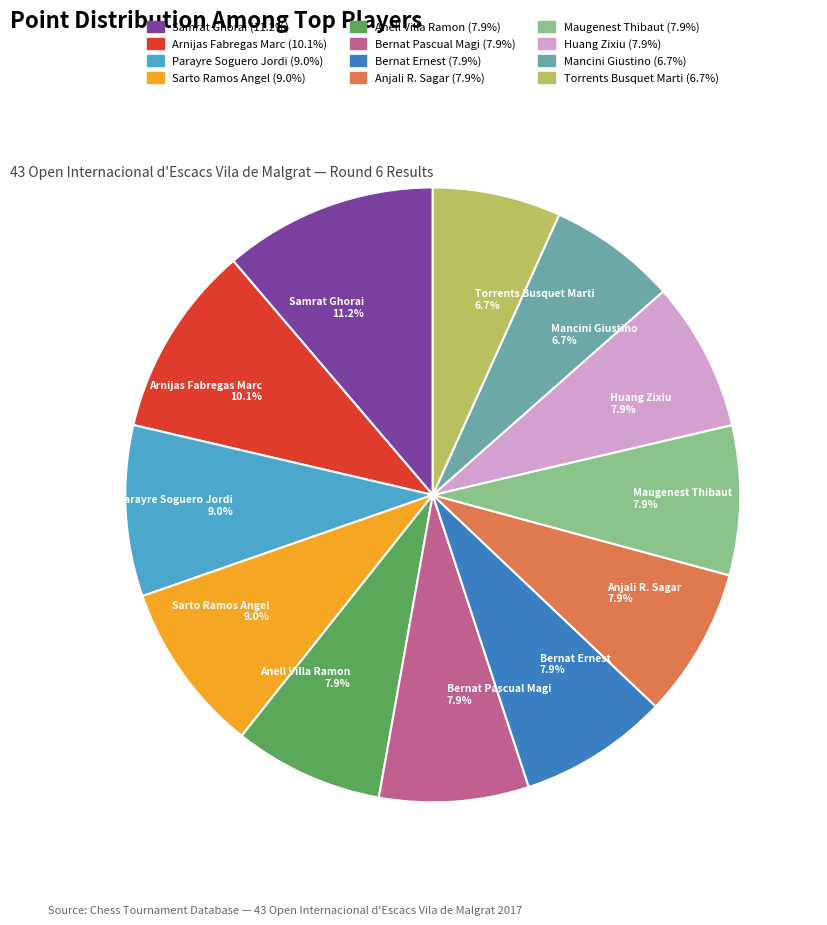

Does Mancini Giustino account for over 50% of the chart?

No